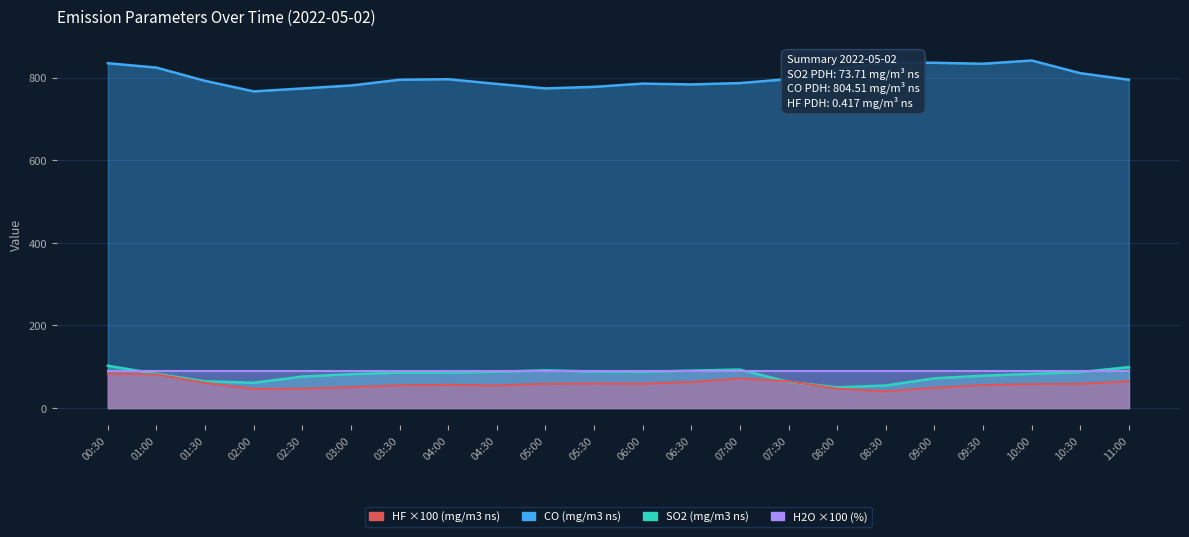

What is the label of the 13th point from the left?

06:30